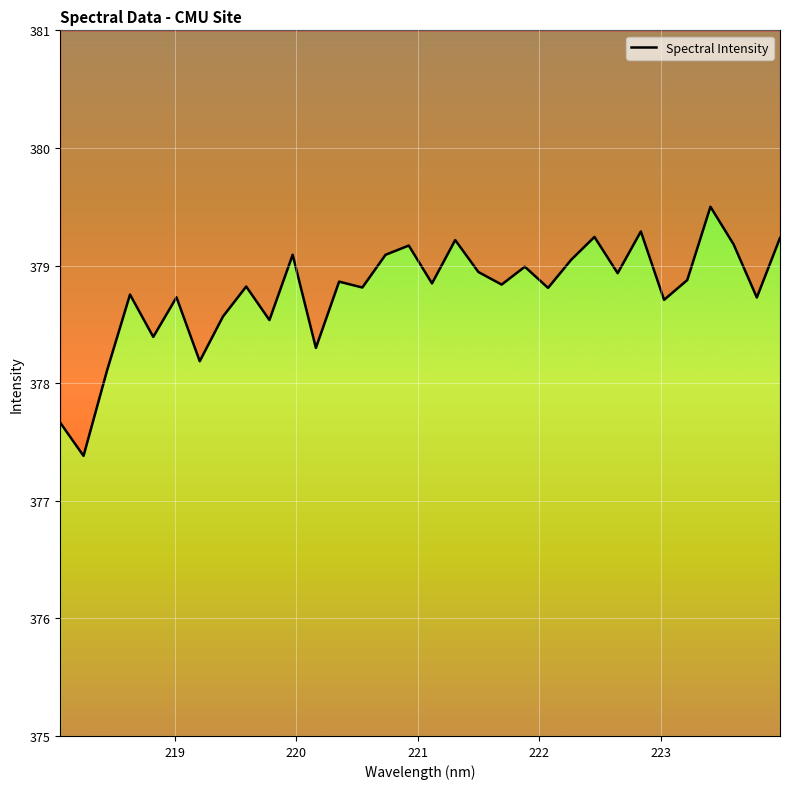

How many points are higher than both their immediate neighbors (excluding endpoints)?

11